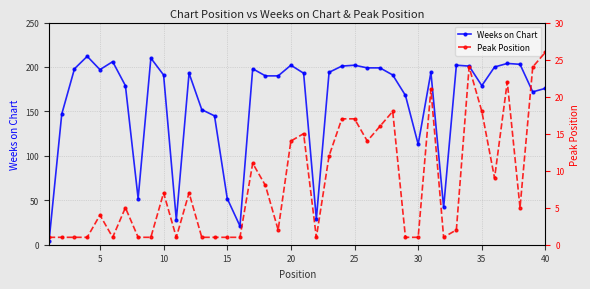

What is the value of the Peak Position point at the 6th from the left?

1